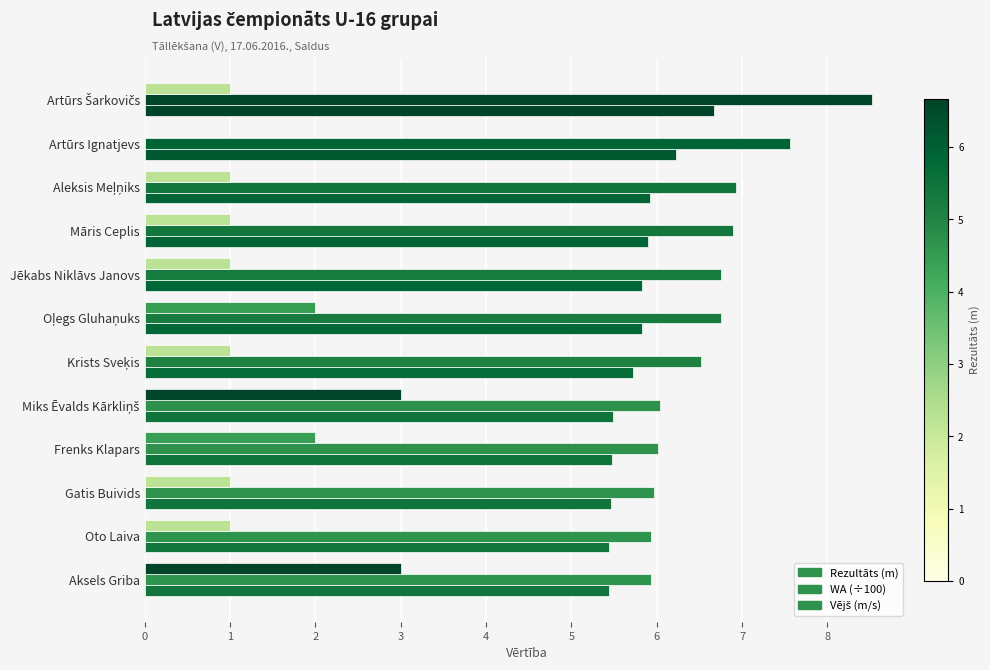

How many data points does each series have?

12